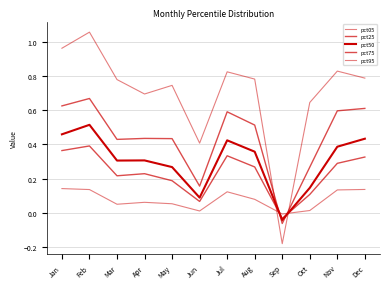

Is it true that pct25 equals 0.6 at Feb?

False